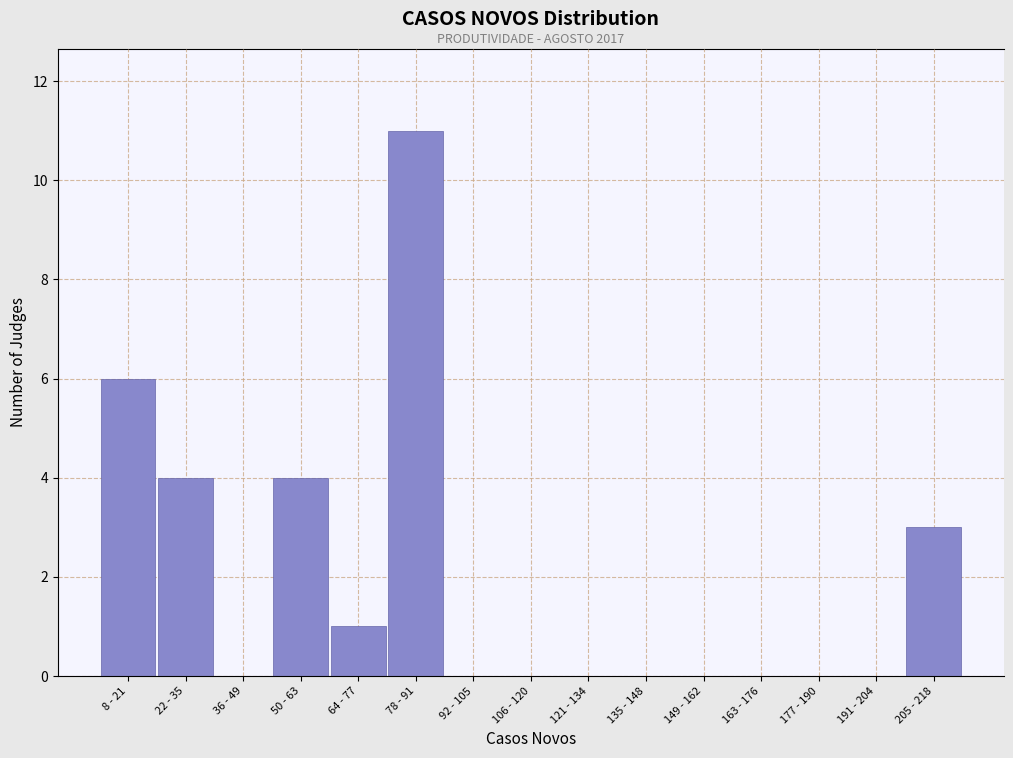

Reading right to left, transcribe all the data shown in this chart.

205 - 218=3	191 - 204=0	177 - 190=0	163 - 176=0	149 - 162=0	135 - 148=0	121 - 134=0	106 - 120=0	92 - 105=0	78 - 91=11	64 - 77=1	50 - 63=4	36 - 49=0	22 - 35=4	8 - 21=6